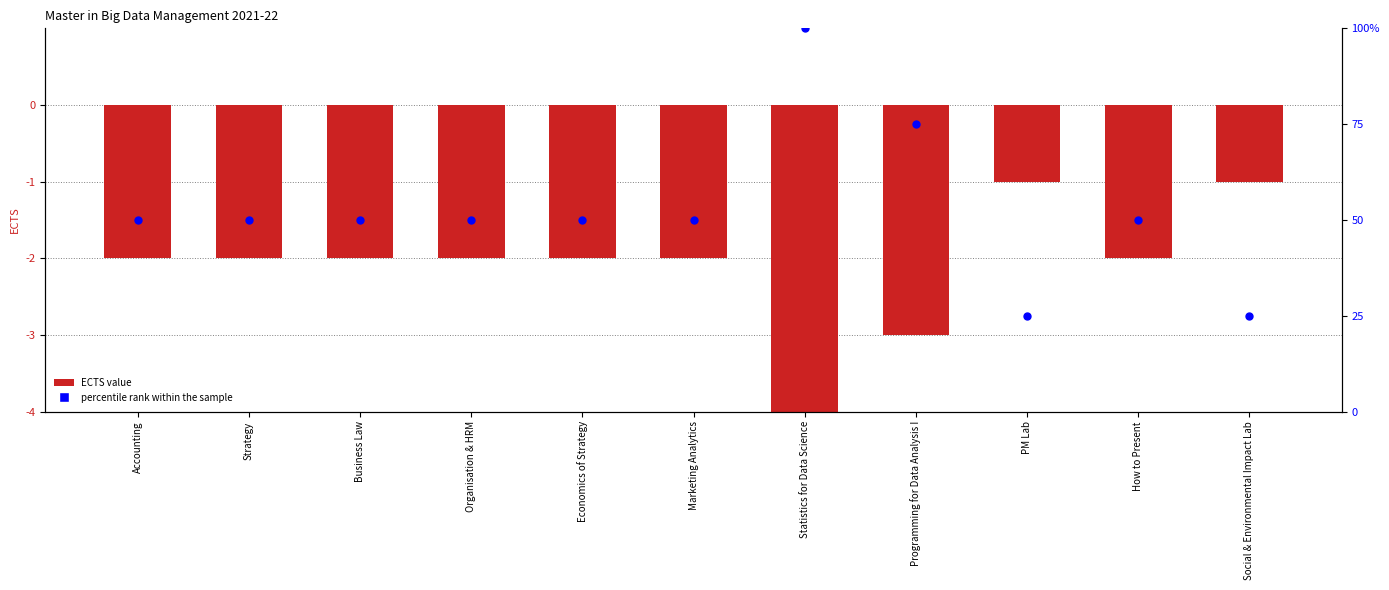

Which series reaches the maximum Y coordinate?

percentile rank within sample